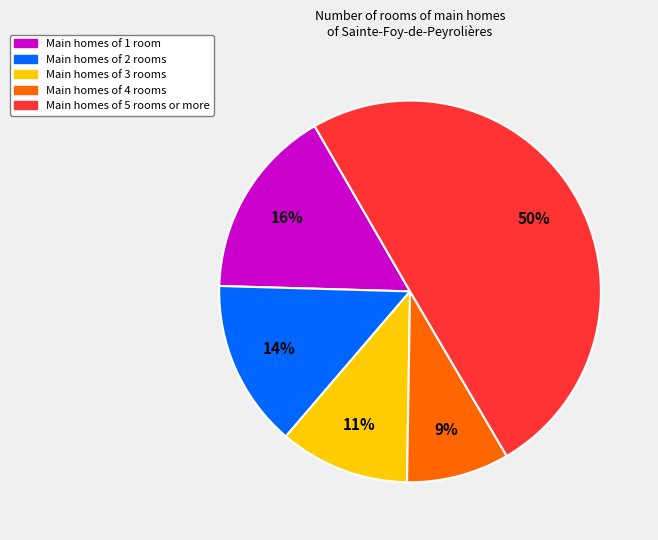

To the nearest percent, what is the difference between the largest and smallest slice percentages?

41%